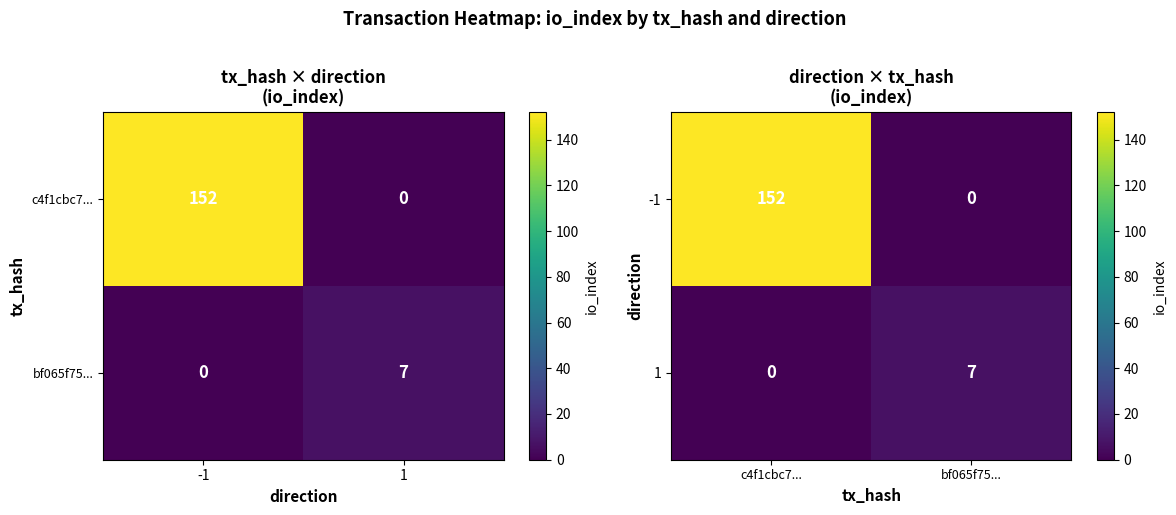

List the series in order of their overall mean, highest first.

-1, 1